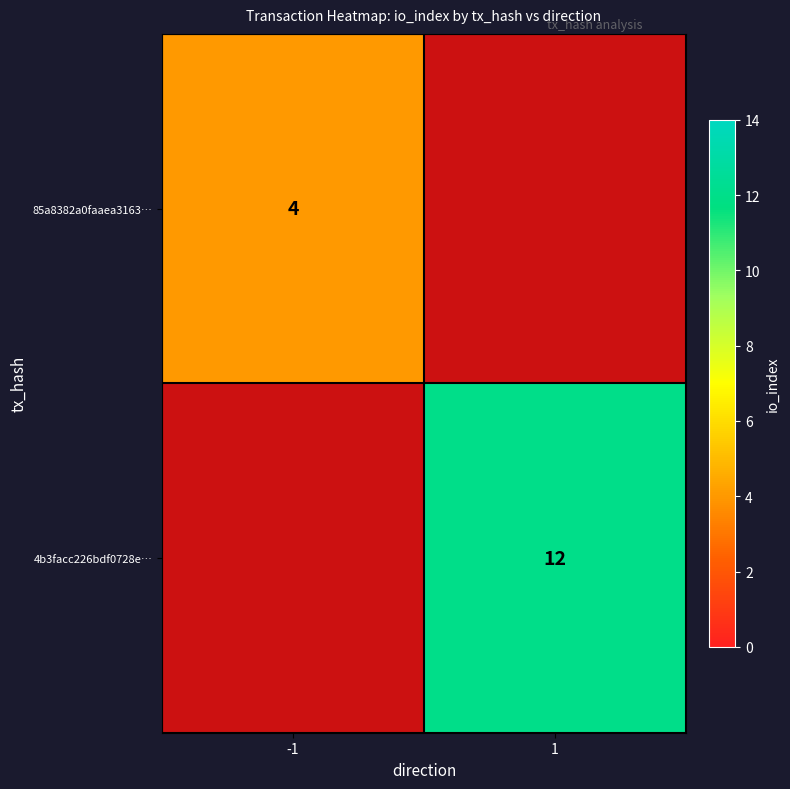

How many data points does each series have?

2